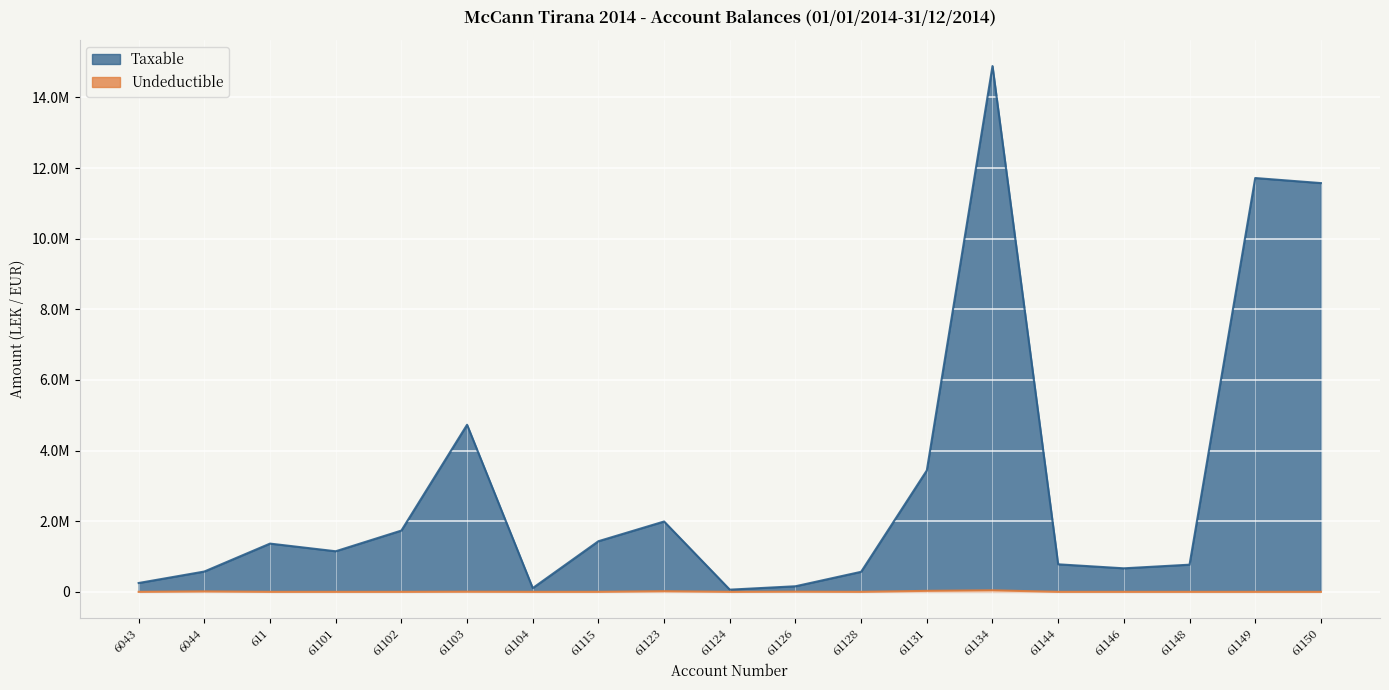

How many values in Undeductible are above zero?

7